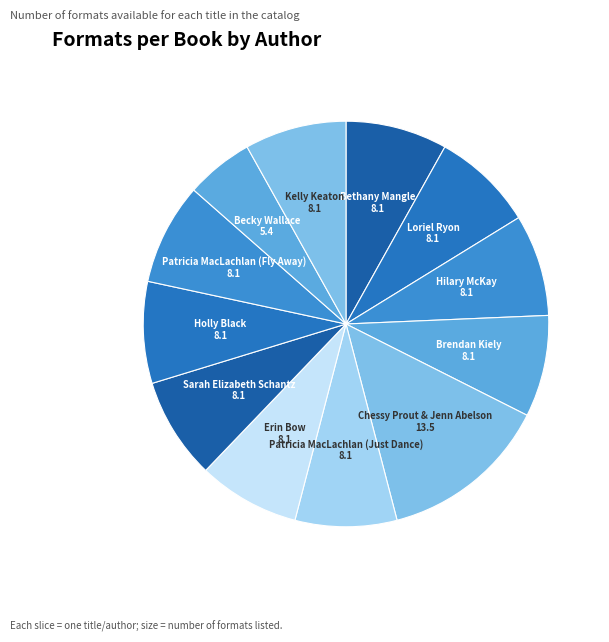

Count the number of slices in the pie.

12